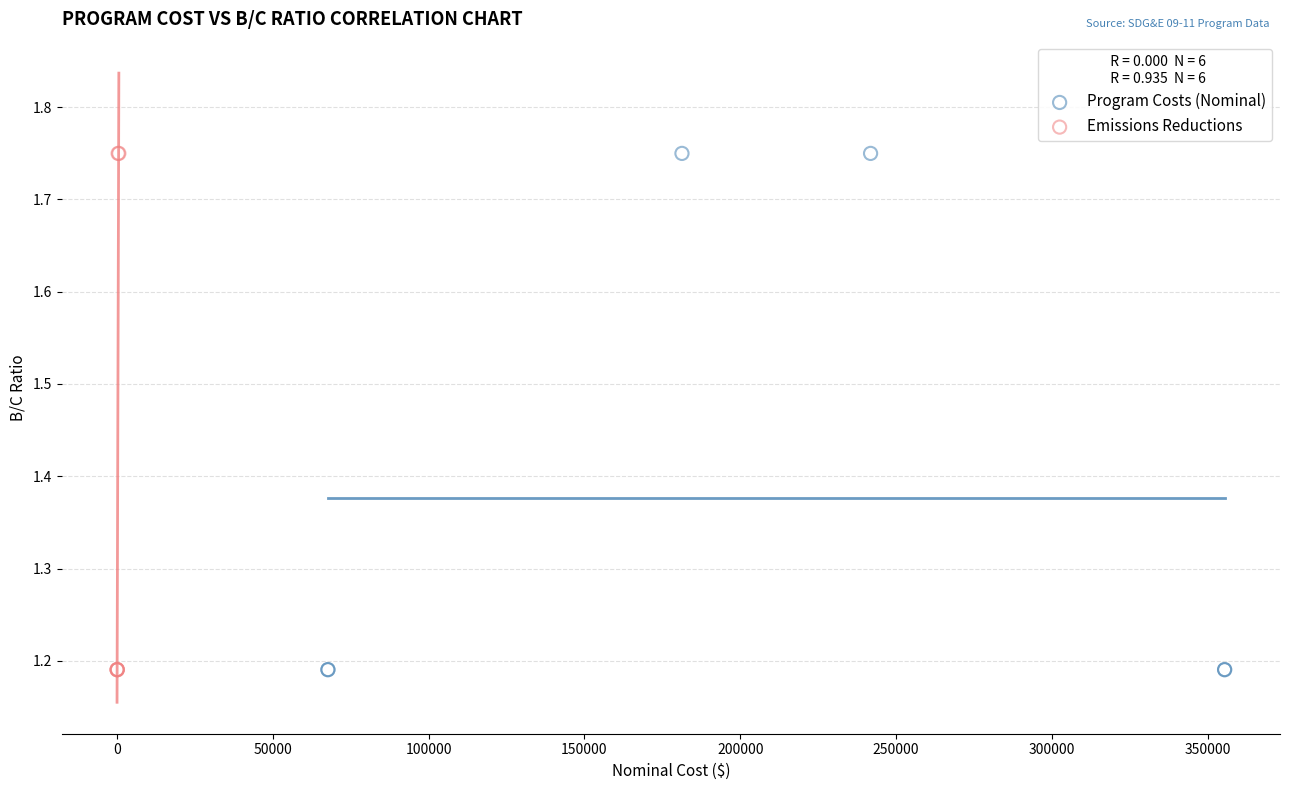

What are all the series names shown in the legend?

Program Costs (Nominal), Emissions Reductions